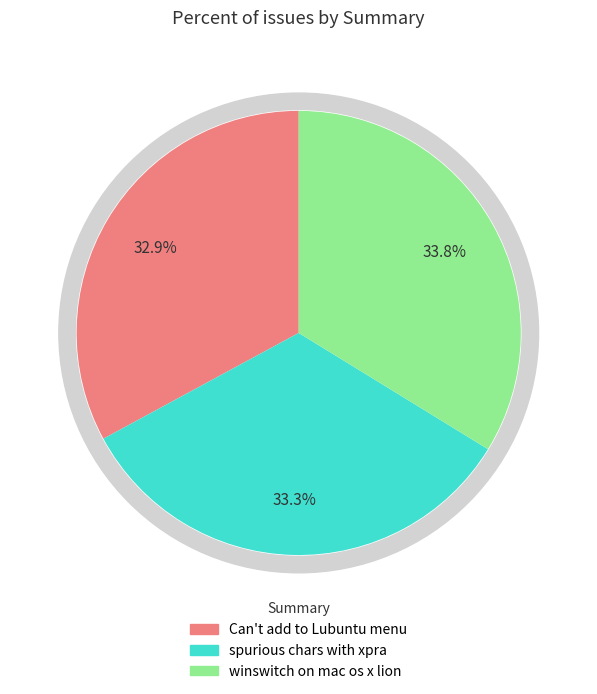

Approximately how many times larger is the value at winswitch on mac os x lion compared to Can't add to Lubuntu server menu?

1.0